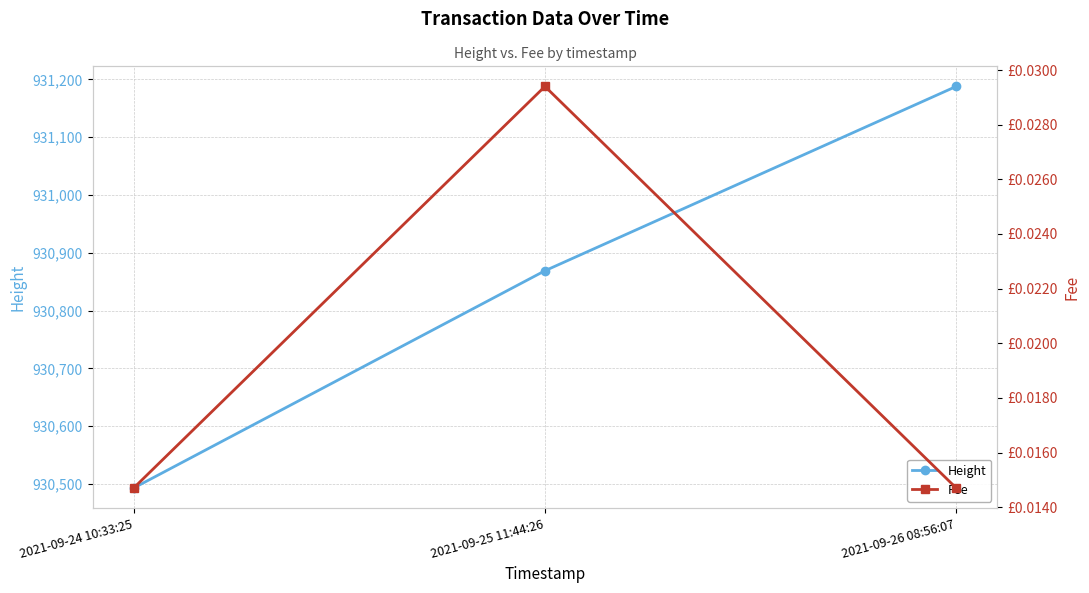

At which label is Height closest to 930840?

2021-09-25 11:44:26